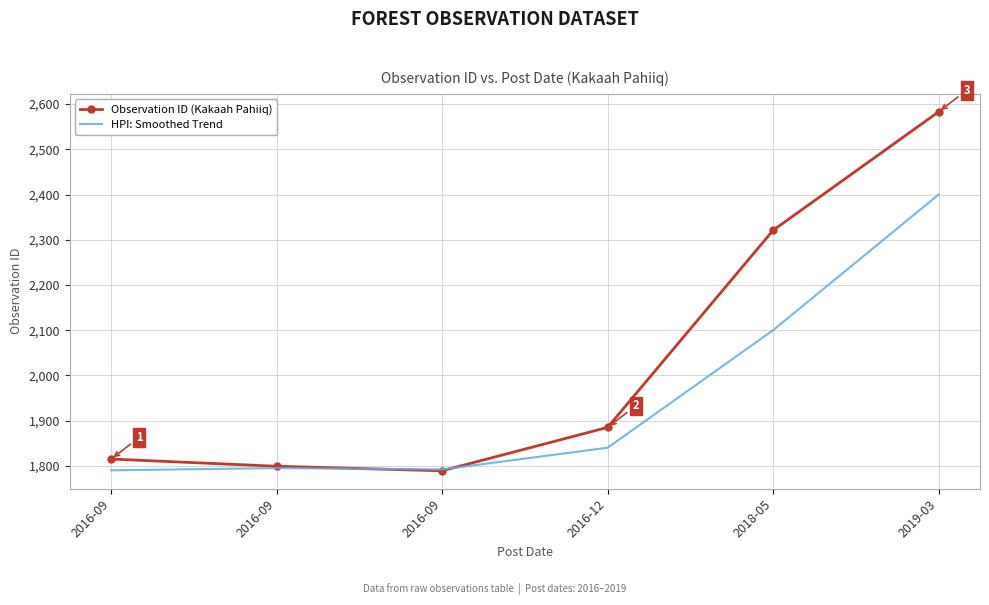

Reading left to right, what are all the values shown in this chart?

Observation ID (Kakaah Pahiiq): 1815	1799	1789	1885	2321	2583
HPI: Smoothed Trend: 1790	1795	1792	1840	2100	2400